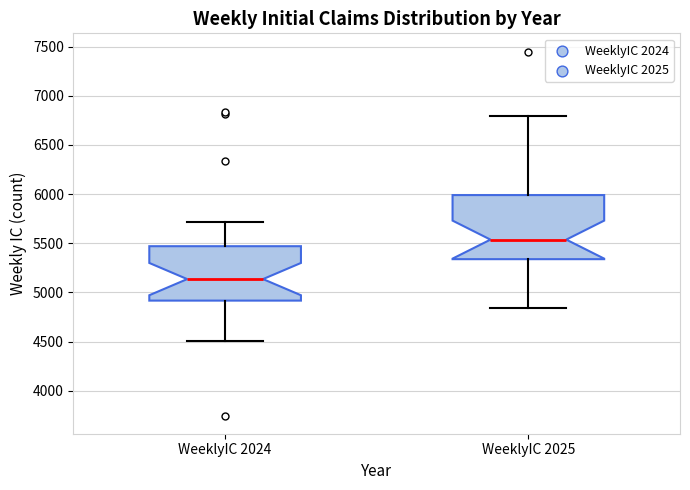

Where is the lower edge of the box for WeeklyIC 2024 on the y-axis? The values are not printed on the chart, so give them approximately, as read against the axis.

4900